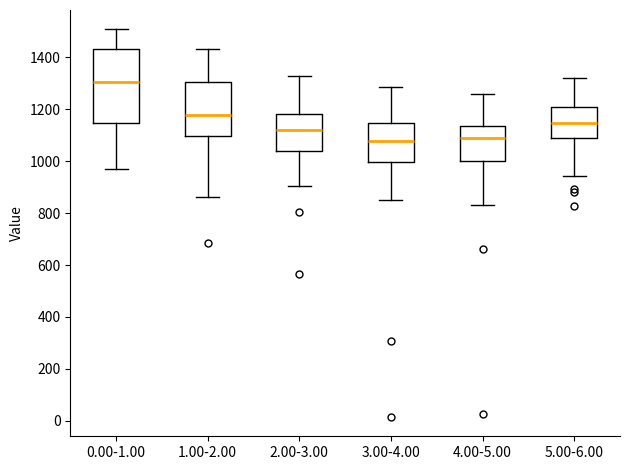

Where does the lower whisker of the box for 5.00-6.00 end on the y-axis? The values are not printed on the chart, so give them approximately, as read against the axis.

940